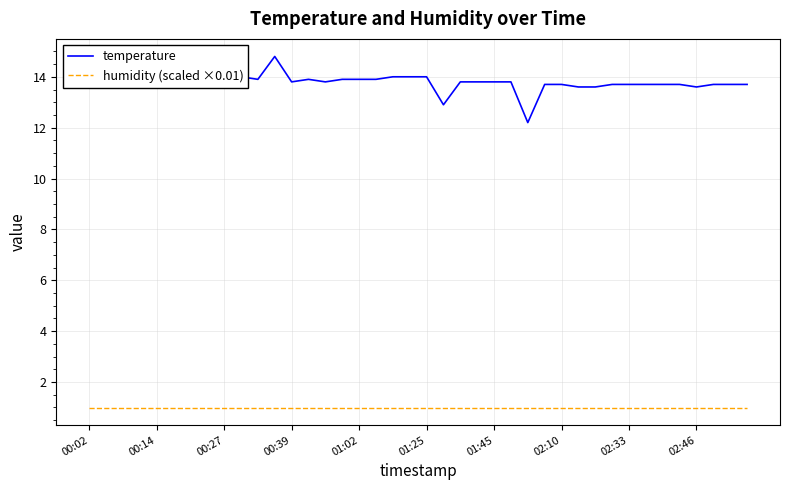

Rank the series by their average value, from lowest to highest.

humidity (scaled ×0.01), temperature